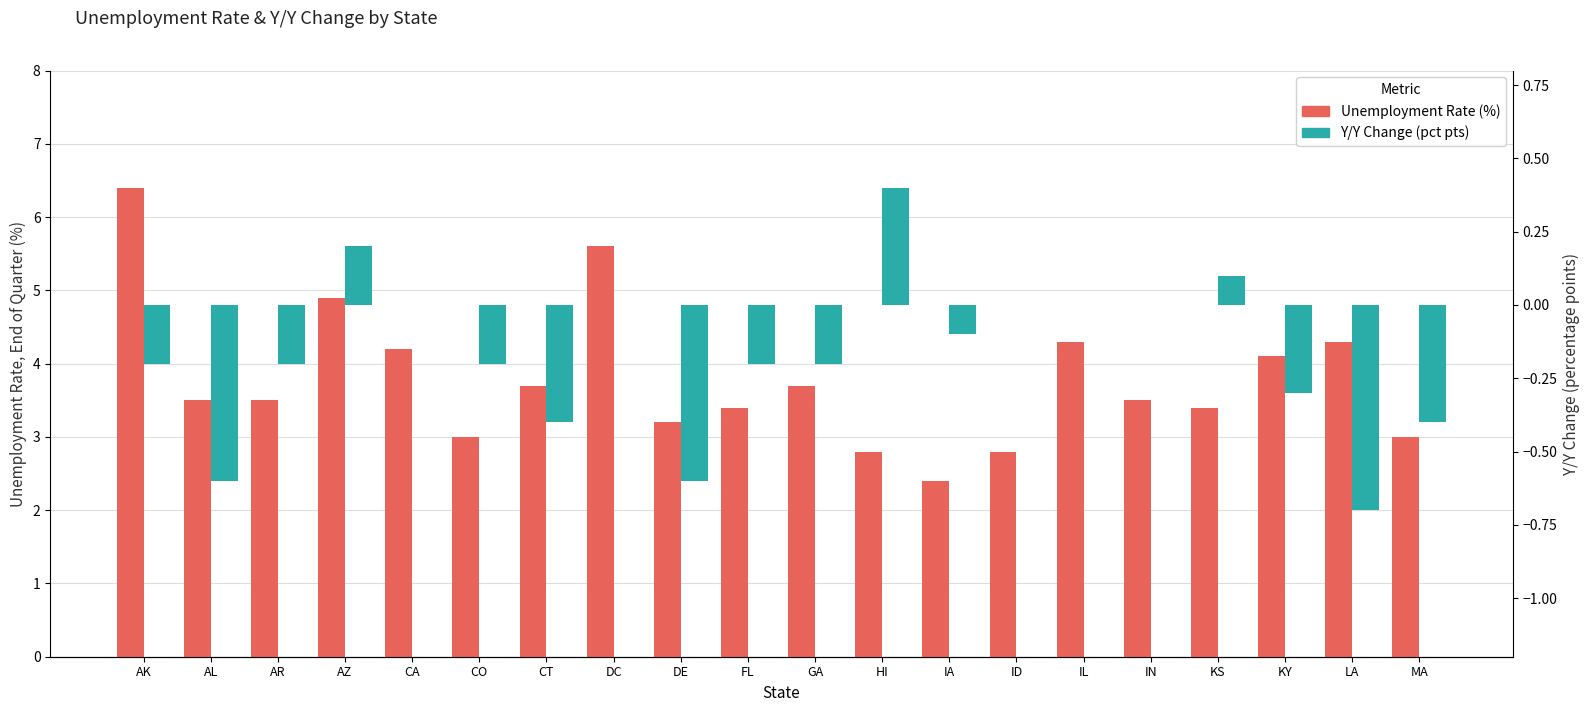

What is the minimum value shown in the chart?

-0.7